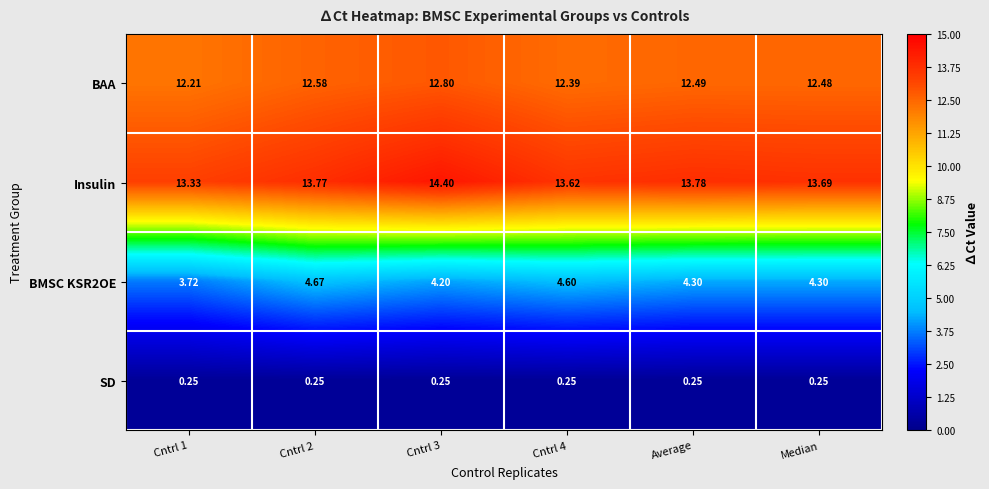

Which series has the largest total across all categories?

Insulin